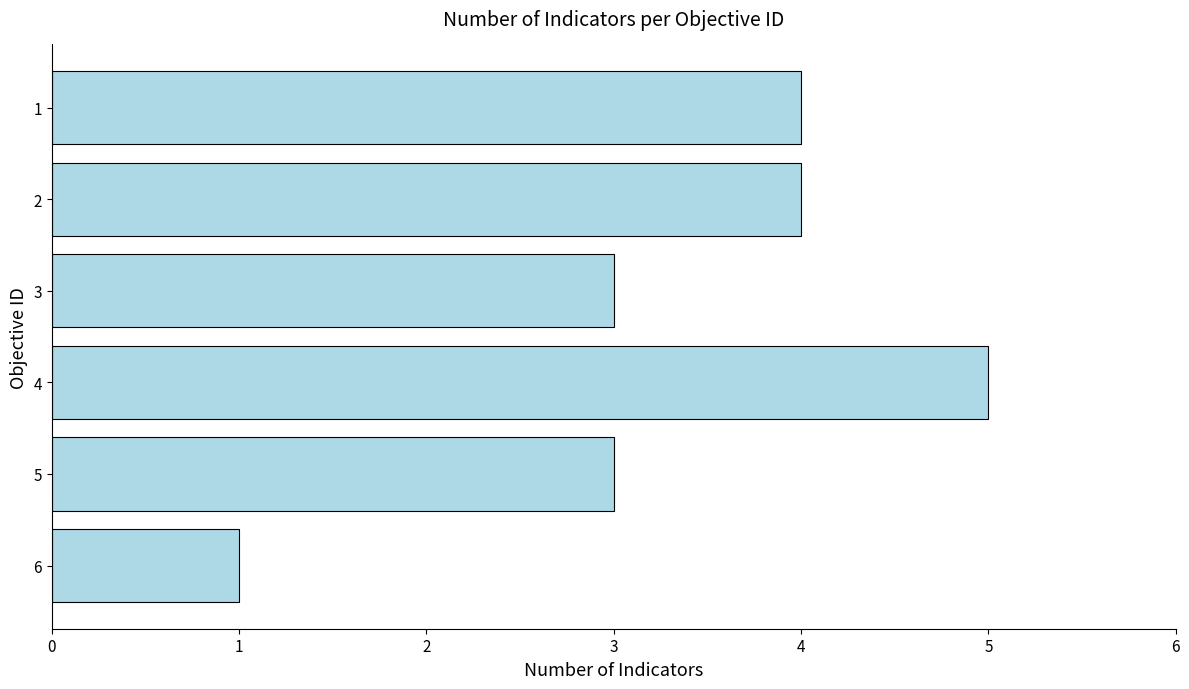

How many data points are less than 4?

3